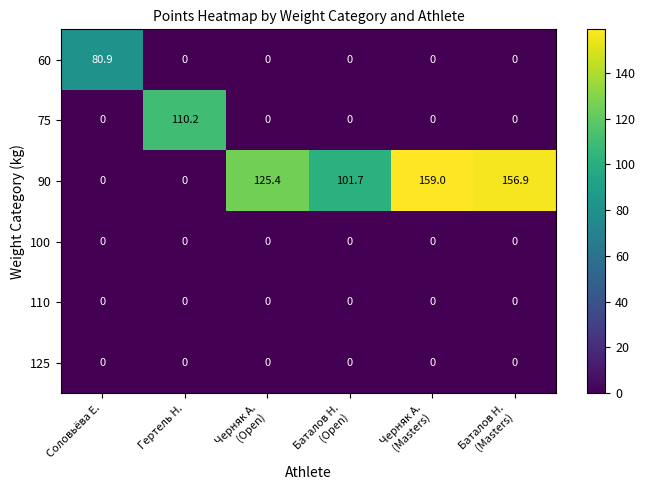

Which series has the largest range (max minus min)?

90